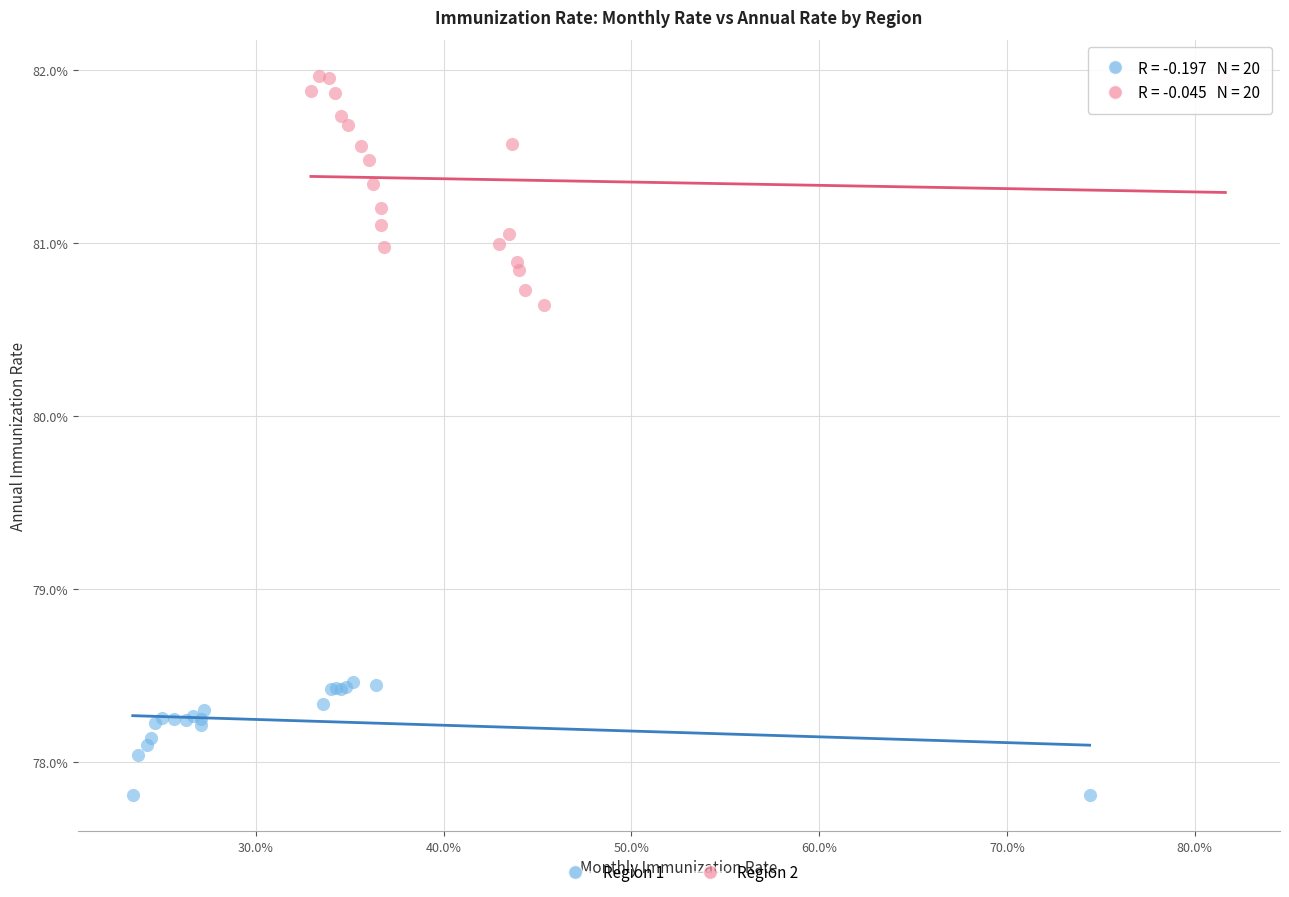

Which series contains the highest Y value?

Region 2